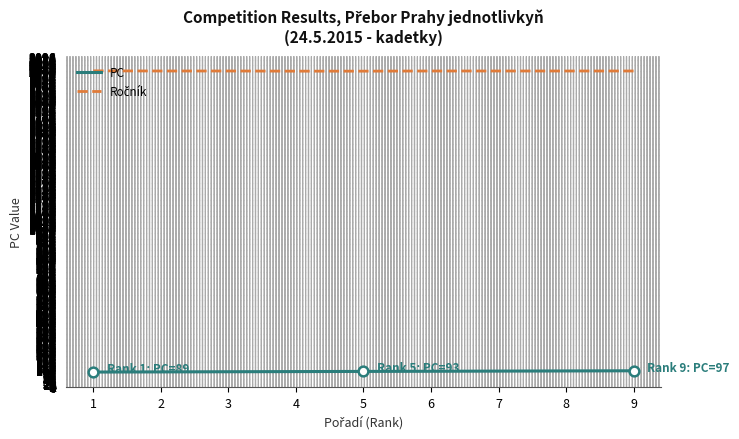

What is the total value across all series at 8?

2099